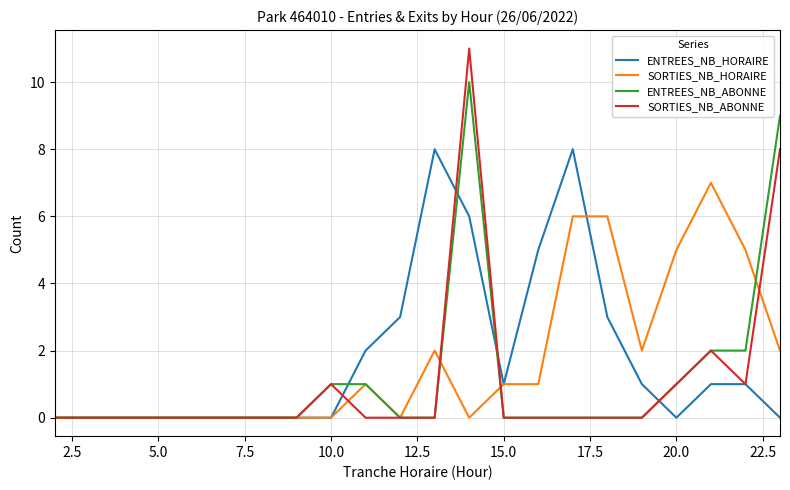

Rank the series by their maximum value, from lowest to highest.

SORTIES_NB_HORAIRE, ENTREES_NB_HORAIRE, ENTREES_NB_ABONNE, SORTIES_NB_ABONNE